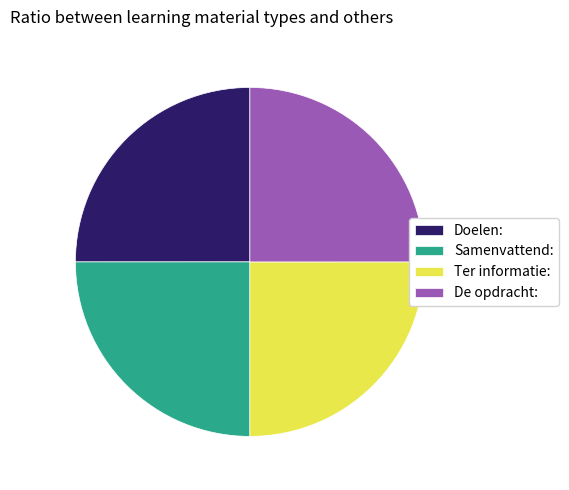

Approximately how many times larger is the value at Samenvattend: compared to Doelen:?

1.0